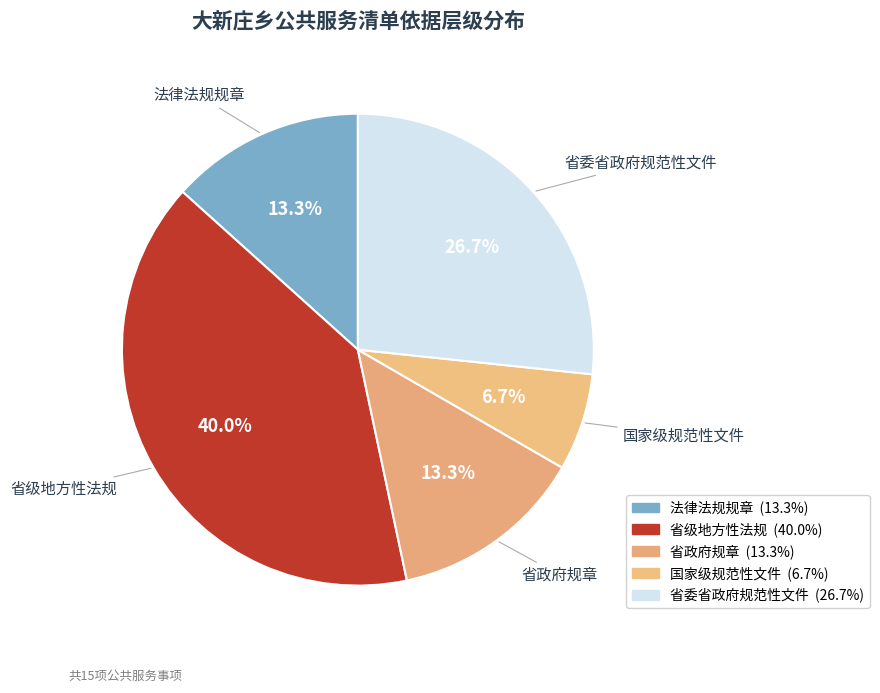

Which has a higher value, 法律法规规章 or 省级地方性法规?

省级地方性法规